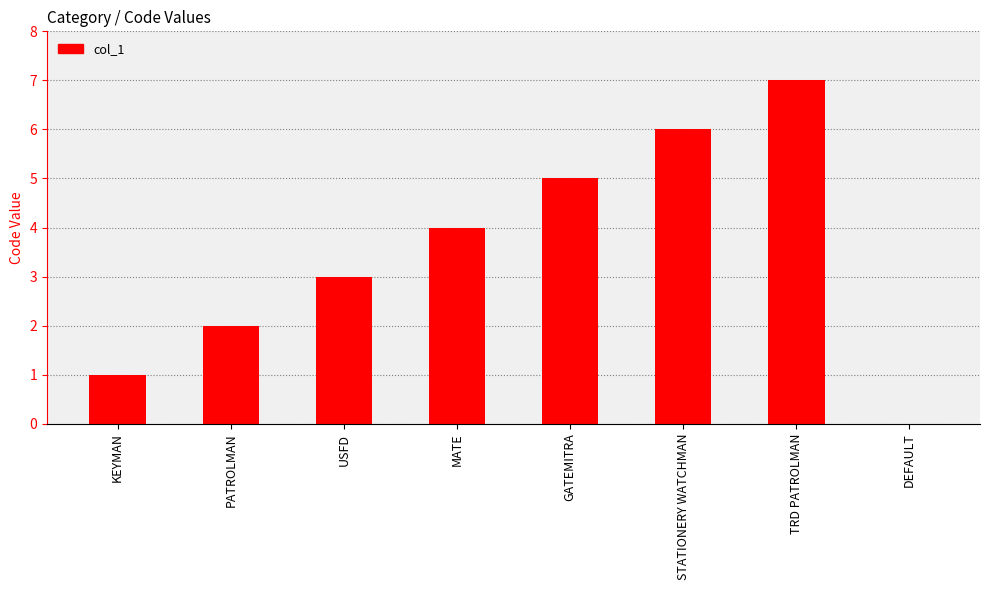

Between DEFAULT and TRD PATROLMAN, which is larger?

TRD PATROLMAN